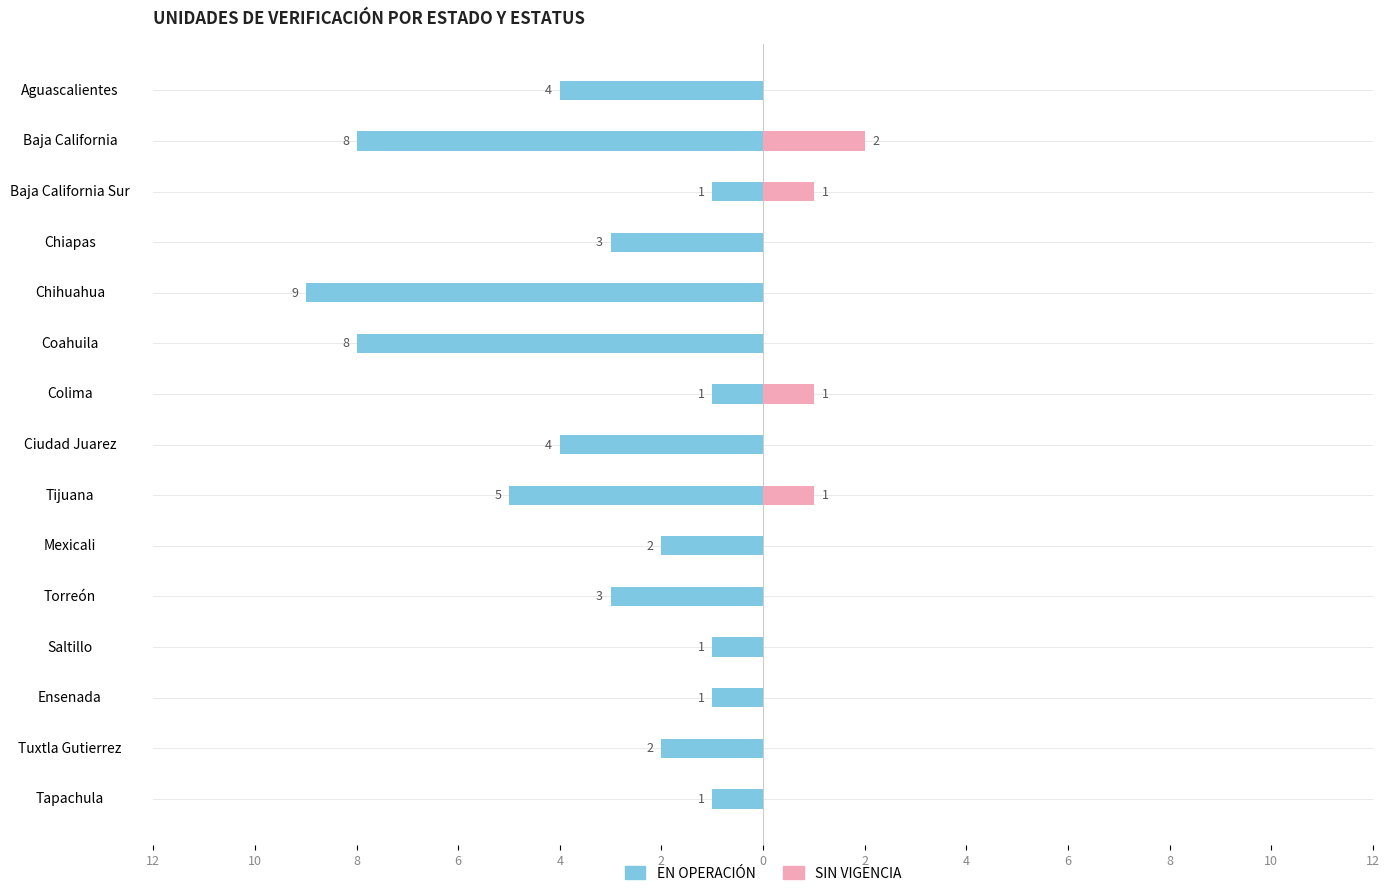

What is the label of the 14th bar from the right?

Baja California